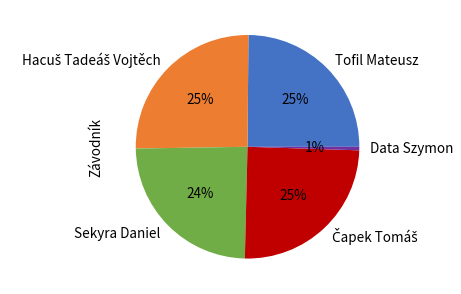

How many slices are in this pie chart?

5